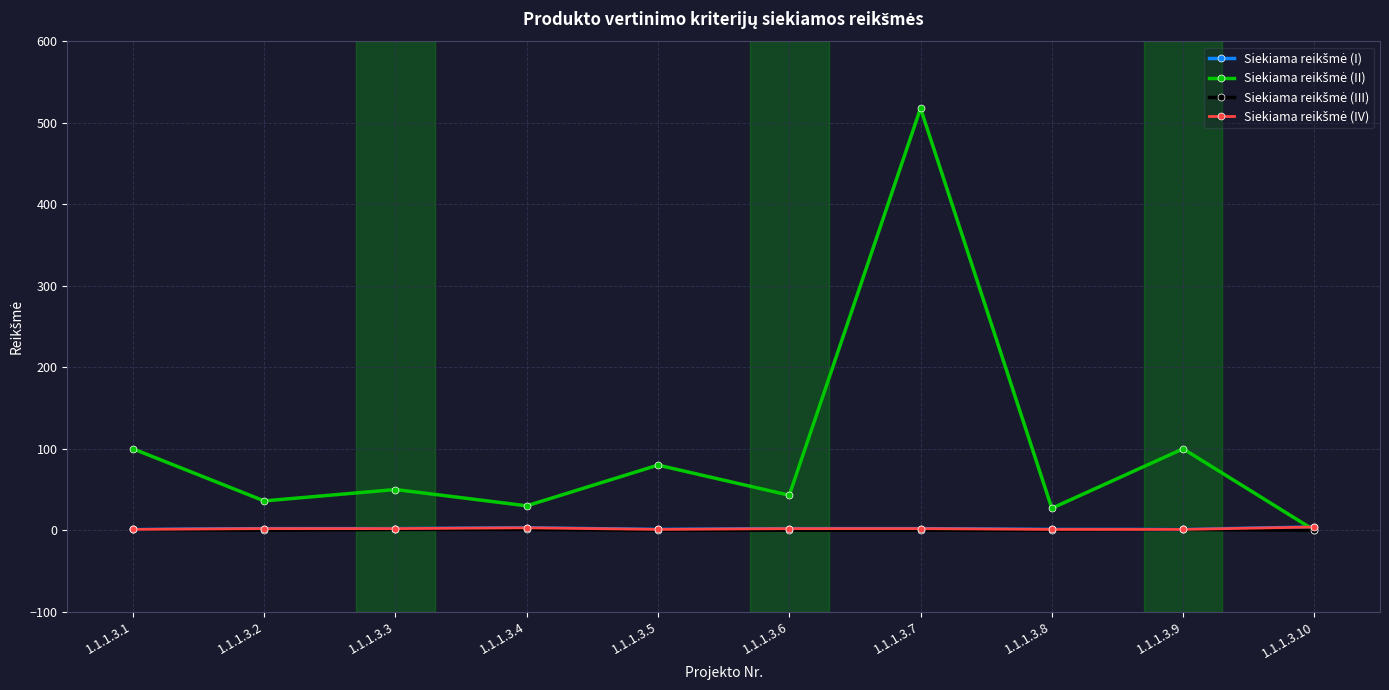

Is this an area chart (filled region under the line)?

No